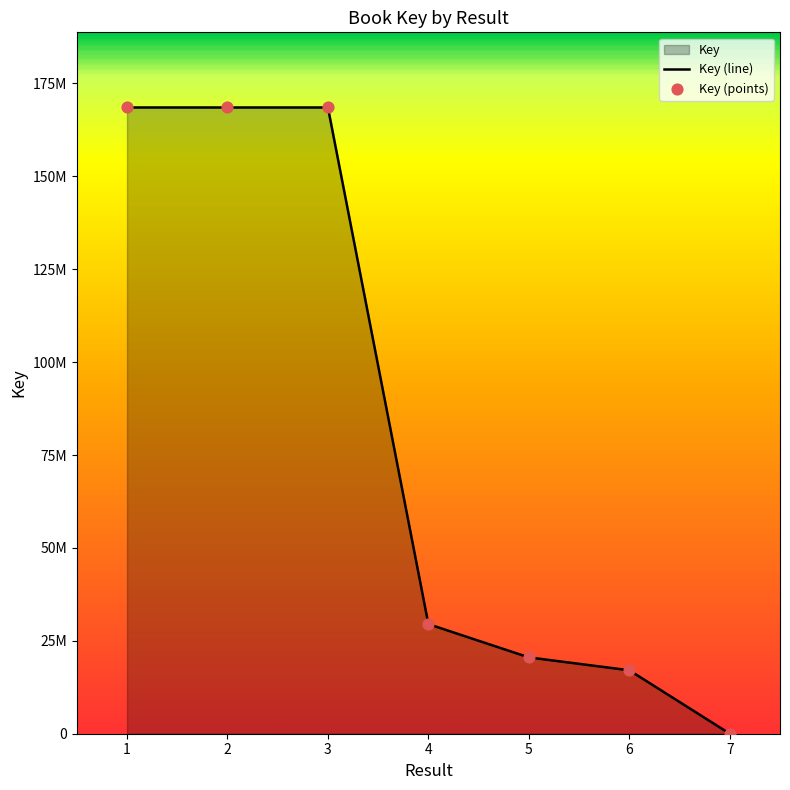

Approximately how many times larger is the value at 1 compared to 2?

1.0